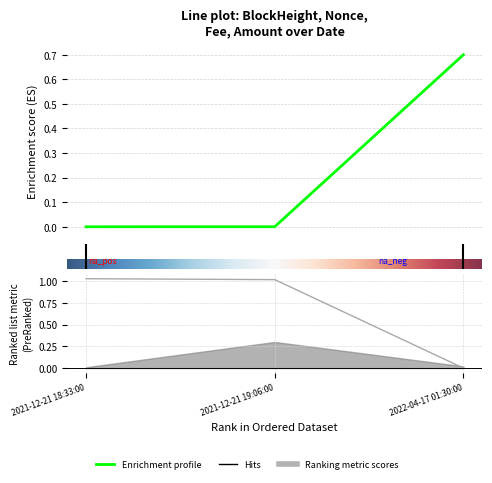

True or false: Amount has a value of 1.0 at 2021-12-21 19:06:00.

True